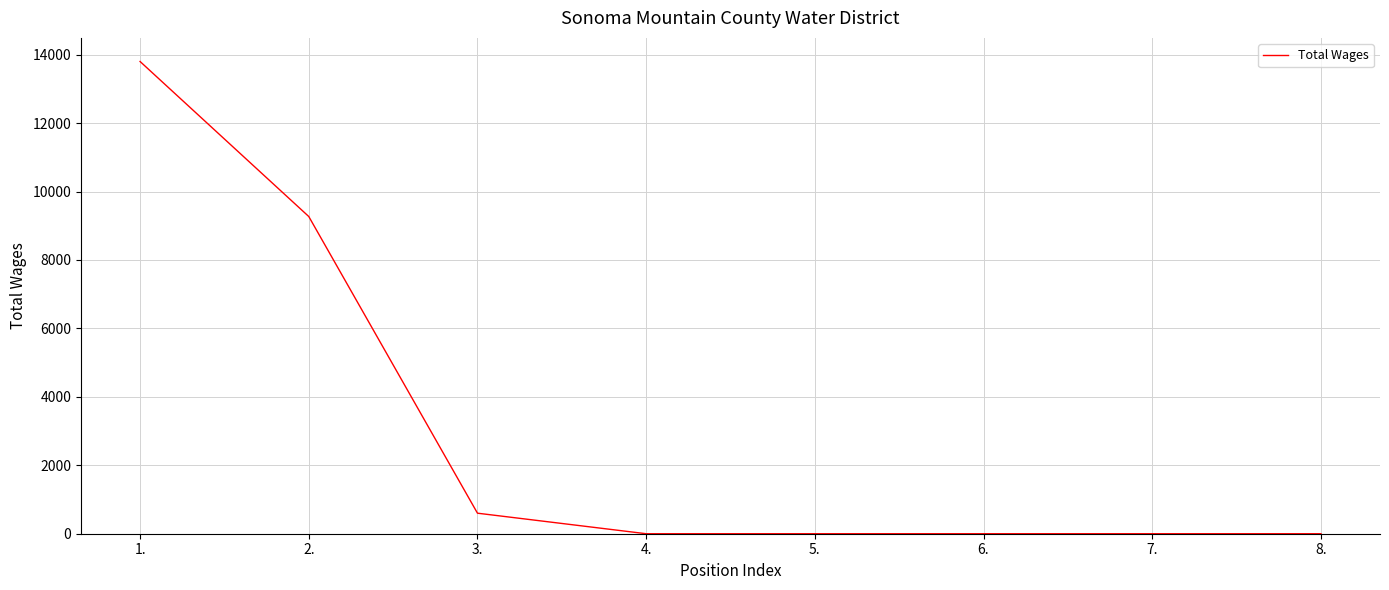

Between 3. and 2., which is larger?

2.